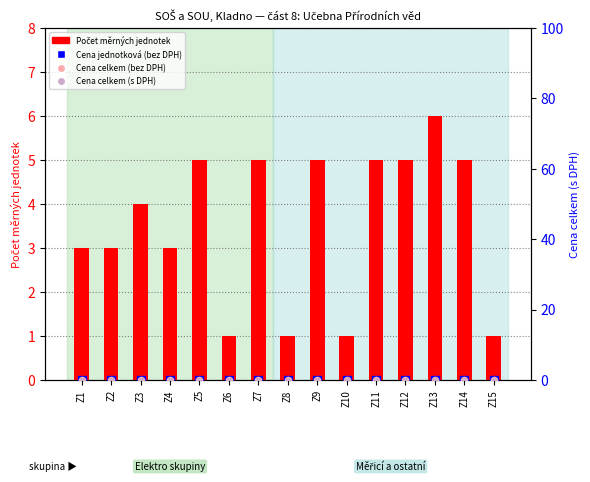

What are all the series names shown in the legend?

Počet měrných jednotek, Cena jednotková (bez DPH), Cena celkem (bez DPH), Cena celkem (s DPH)